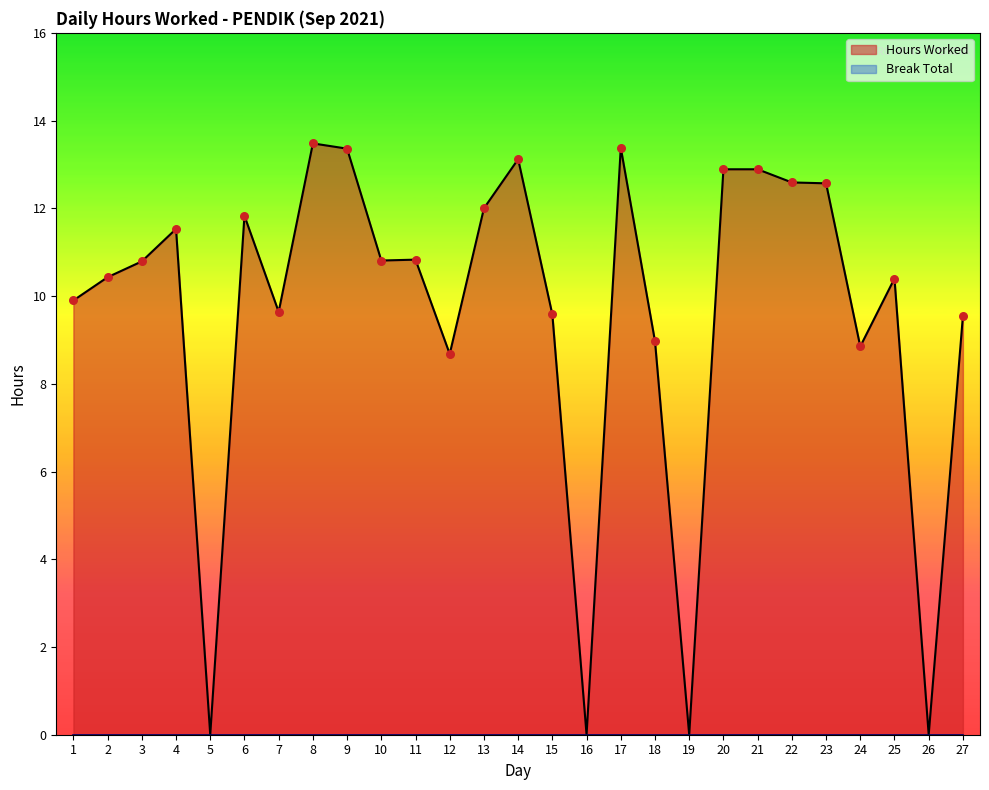

What is the change in value from 6 to 21?

+1.1